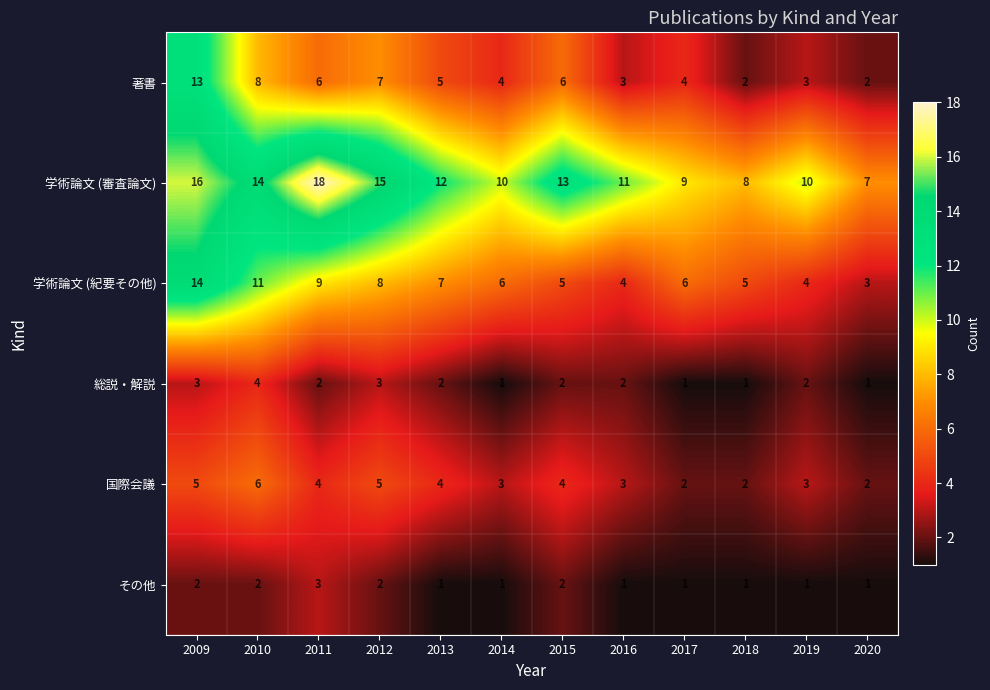

What is the sum of the 国際会議 values at 2014 and 2018?

5